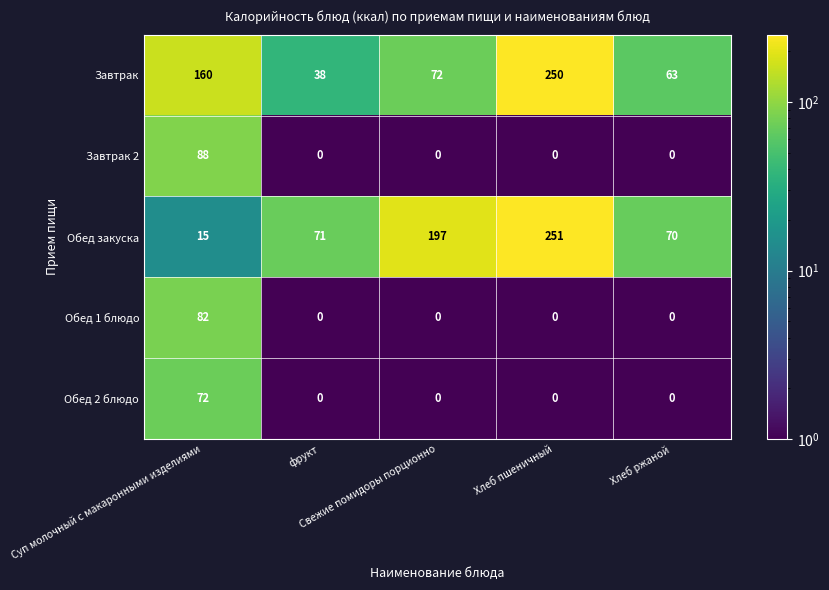

What is the difference between the second highest and minimum values in the Обед закуска series?

182